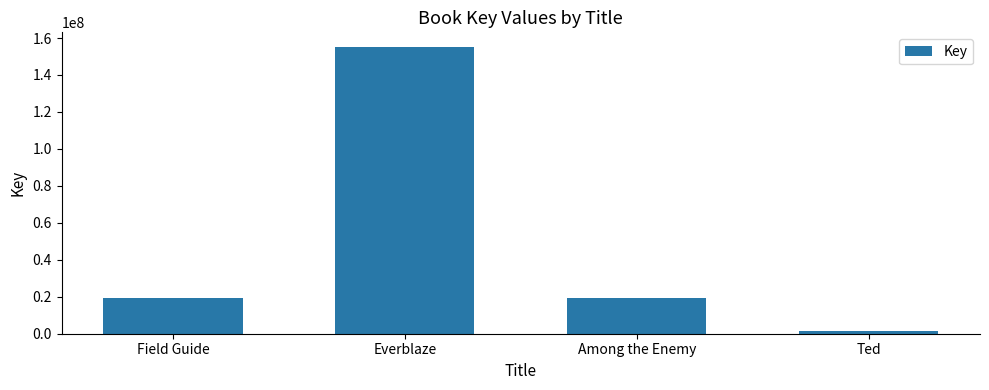

What is the label of the 2nd bar from the left?

Everblaze